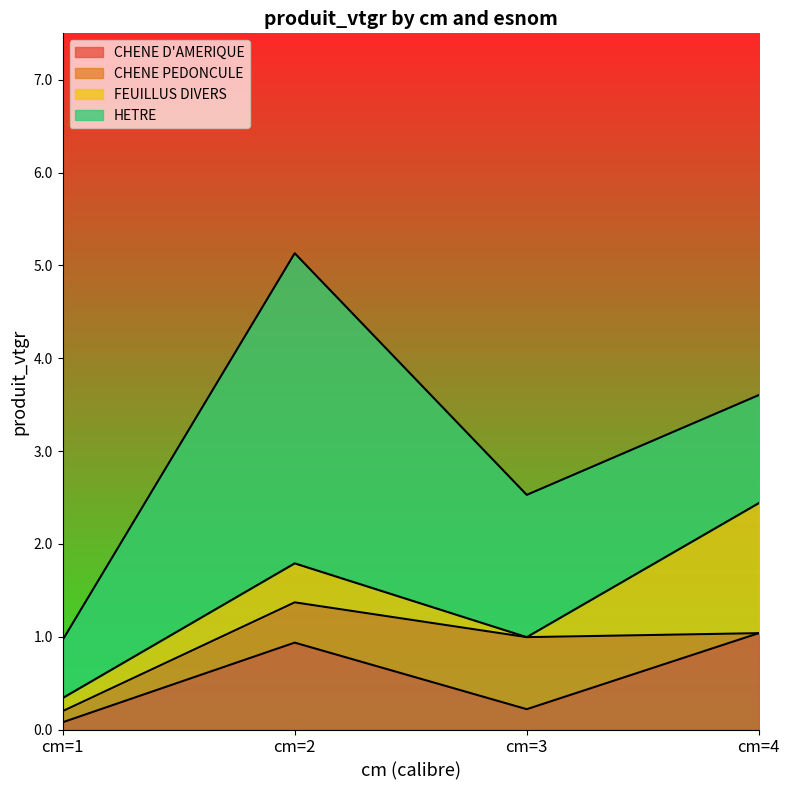

True or false: CHENE PEDONCULE has more than 2 interior local peaks.

False